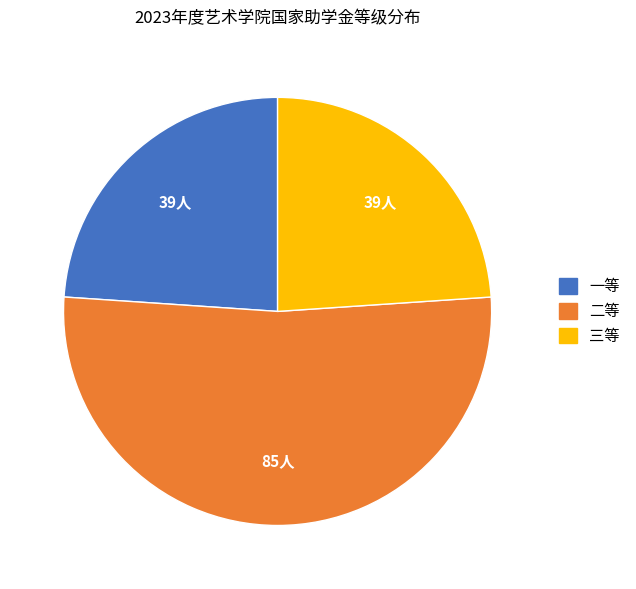

Is there a majority slice in this chart?

Yes